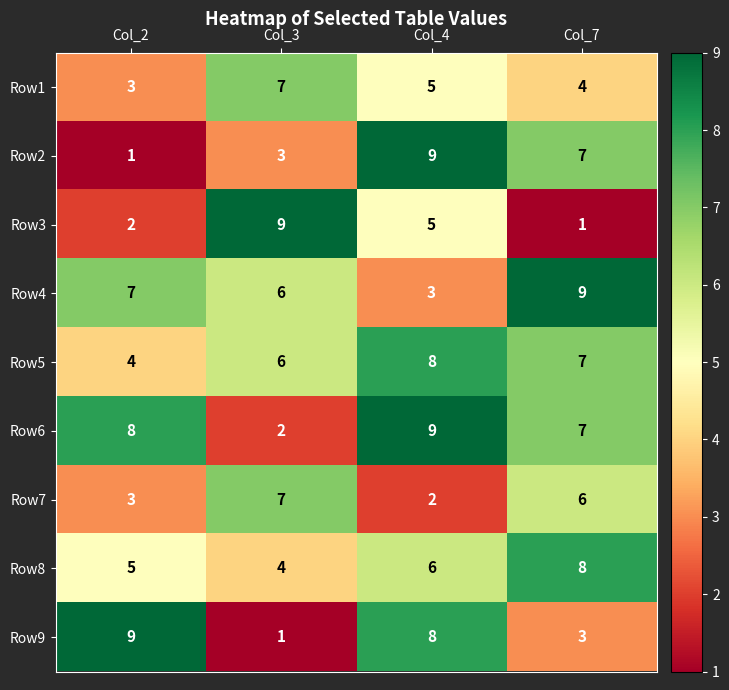

What is the spread (max minus min) of values at Col_4?

7